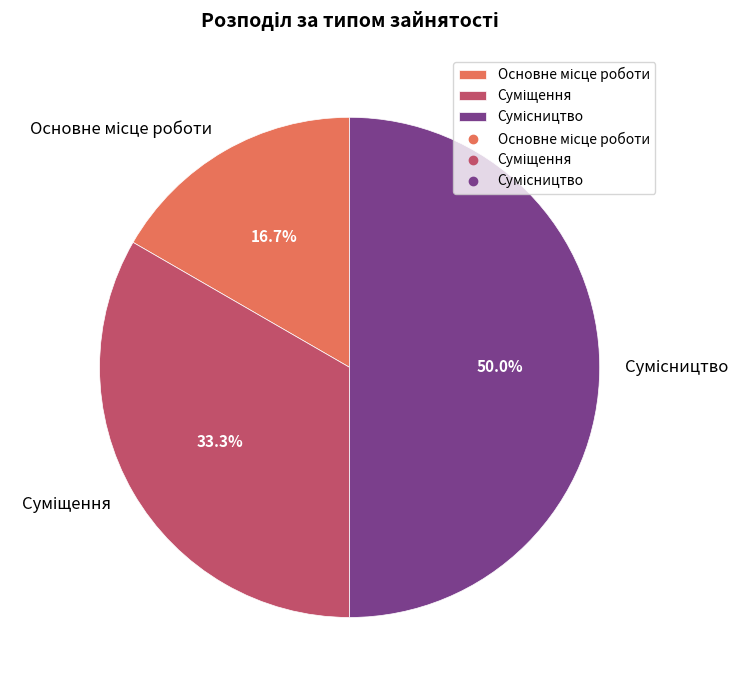

How many slices are in this pie chart?

3